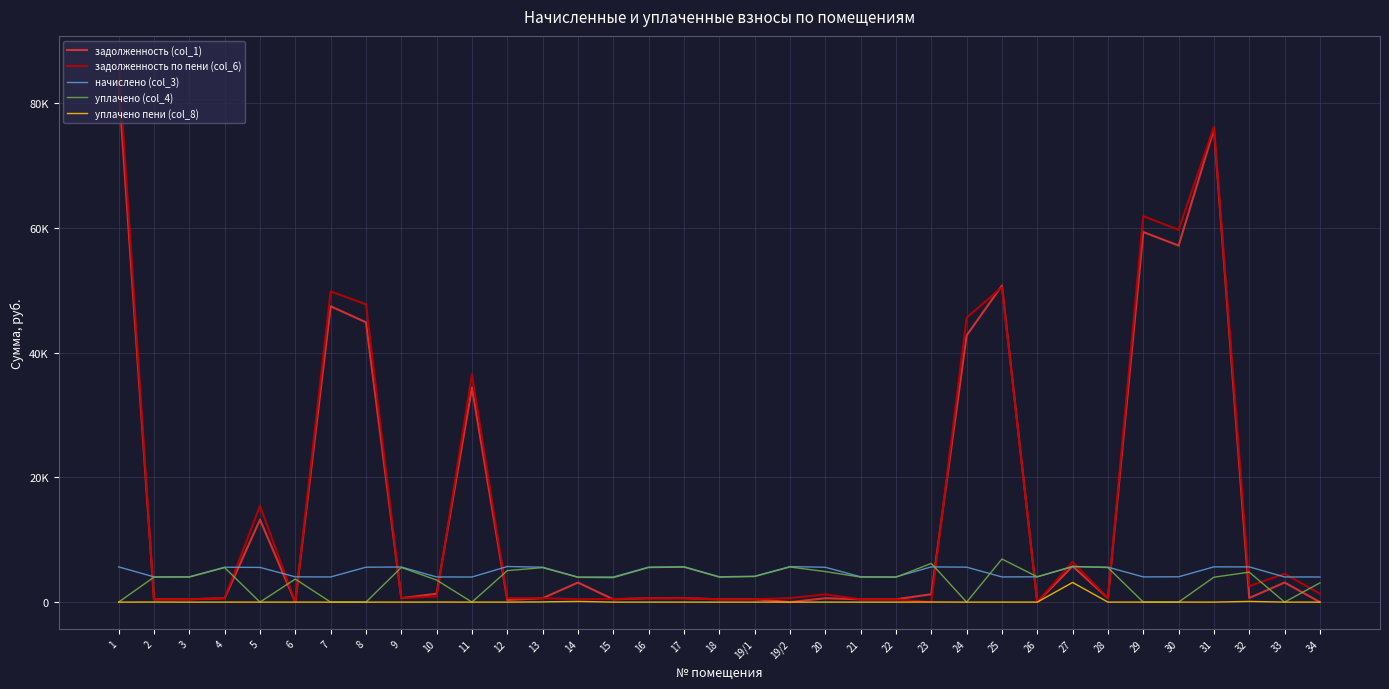

True or false: уплачено (col_4) and задолженность (col_1) intersect in this chart.

True